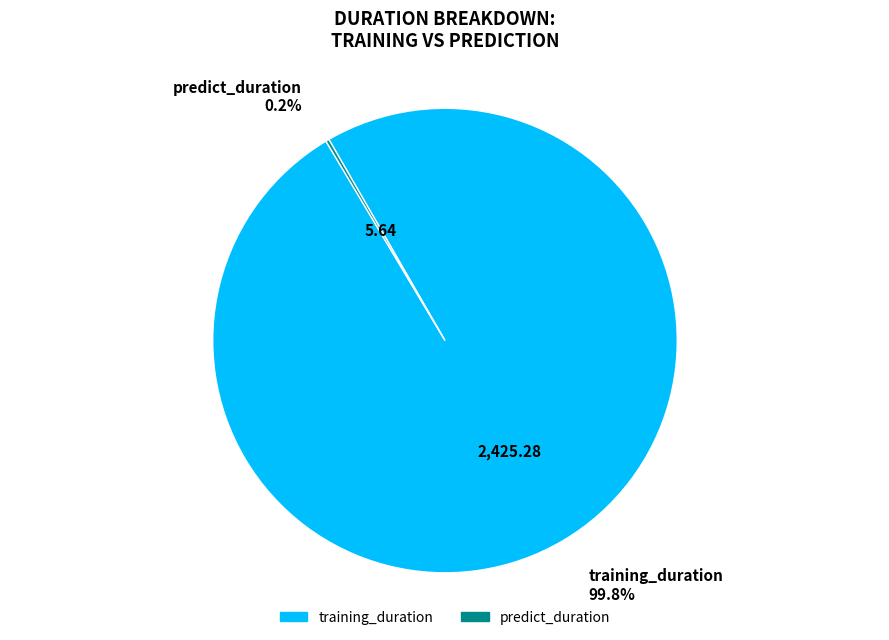

What portion of the pie excludes training_duration?

0.2%